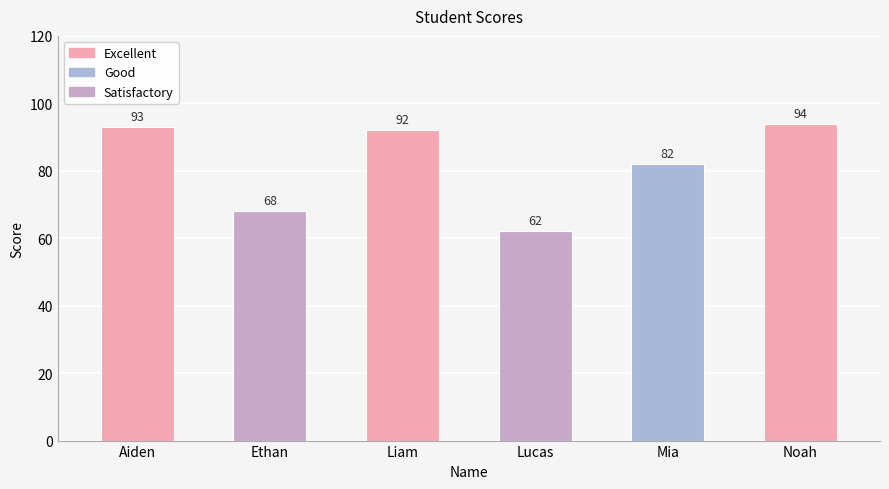

How many categories are shown in the chart?

6